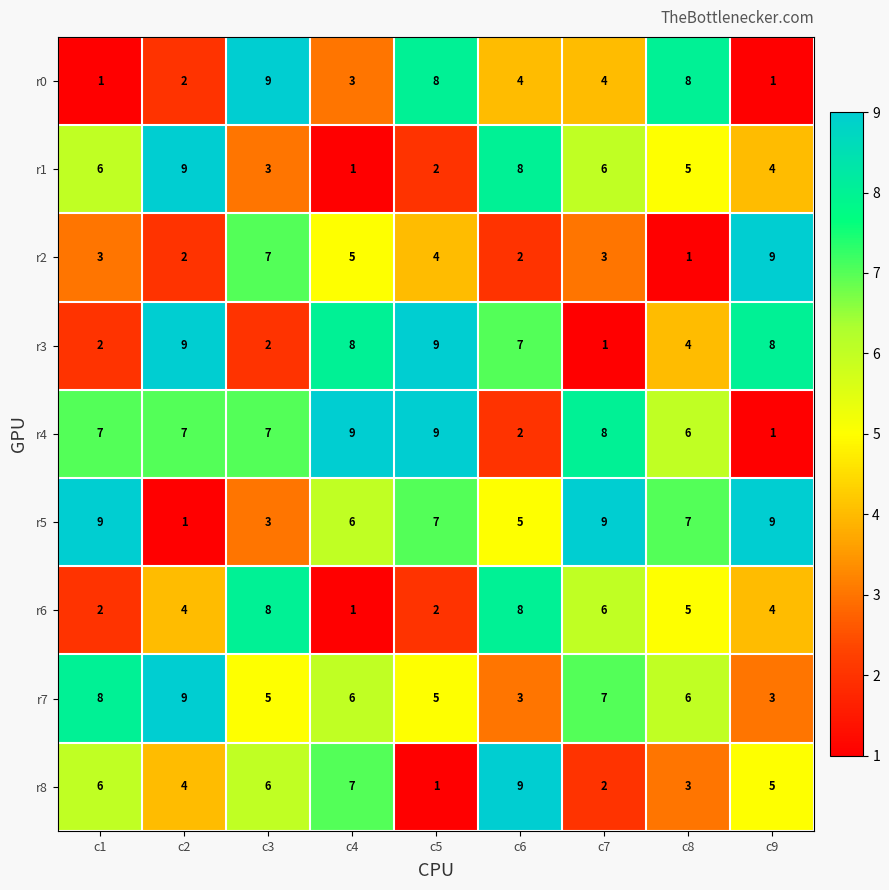

What is the sum of all r6 values?

40